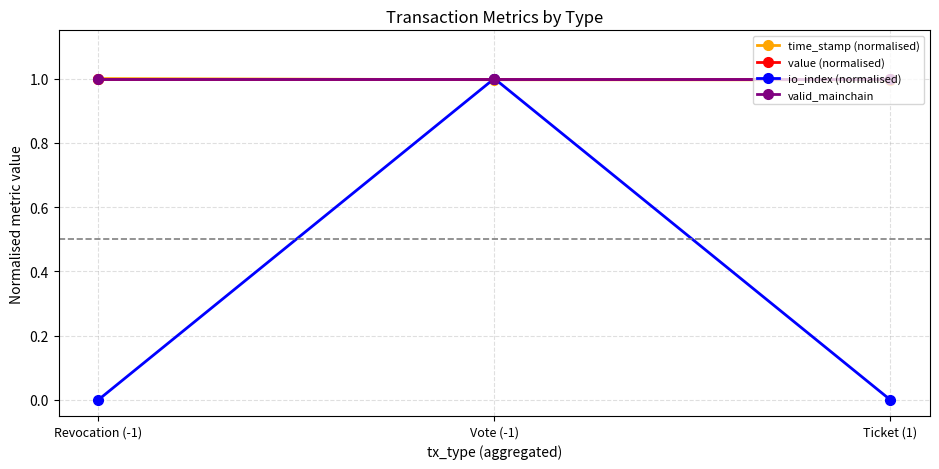

Between Vote (-1) and Ticket (1), which is larger?

Vote (-1)